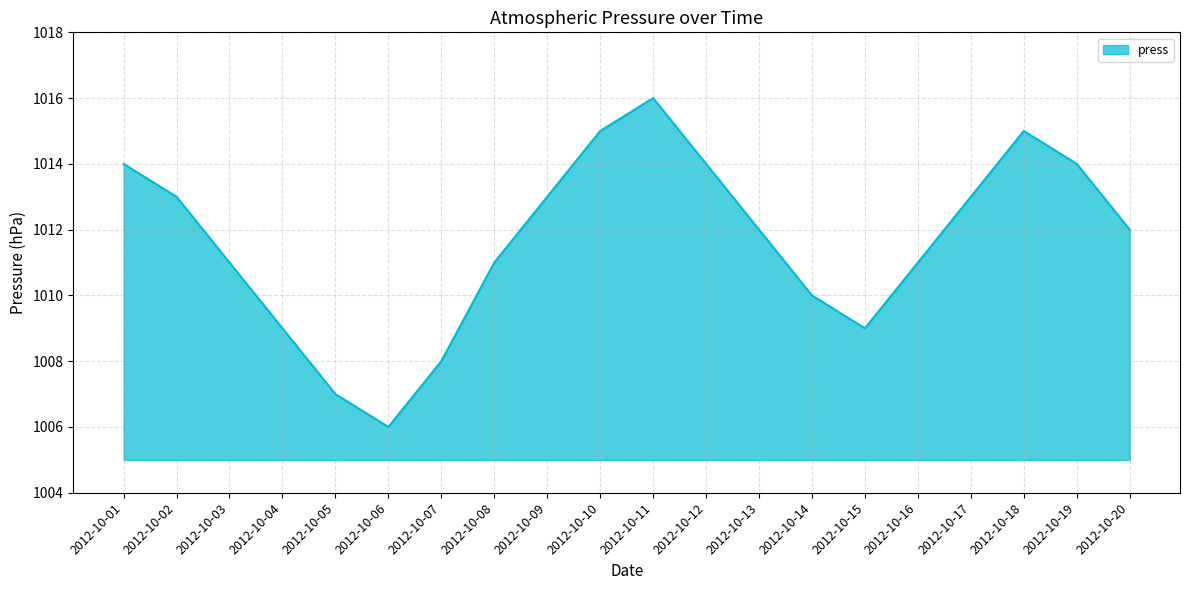

Read the value at 2012-10-10.

1015